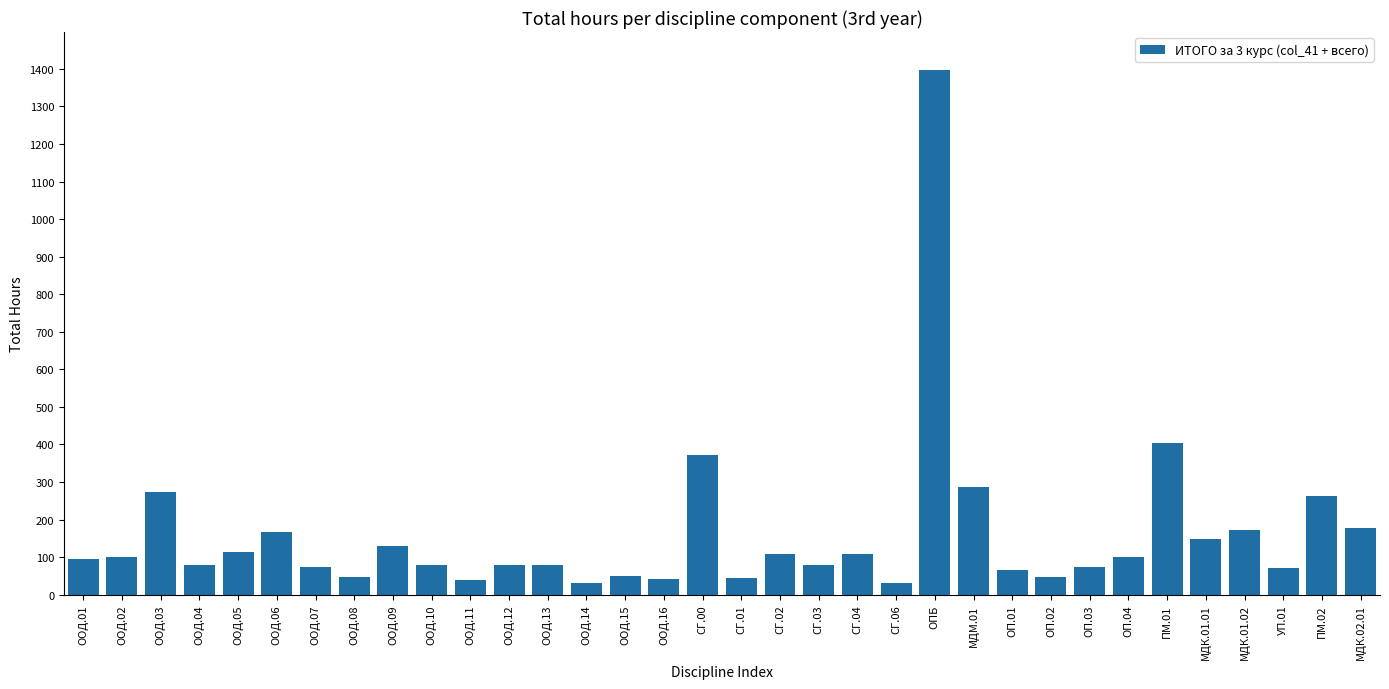

What position from the left is ООД.08?

8